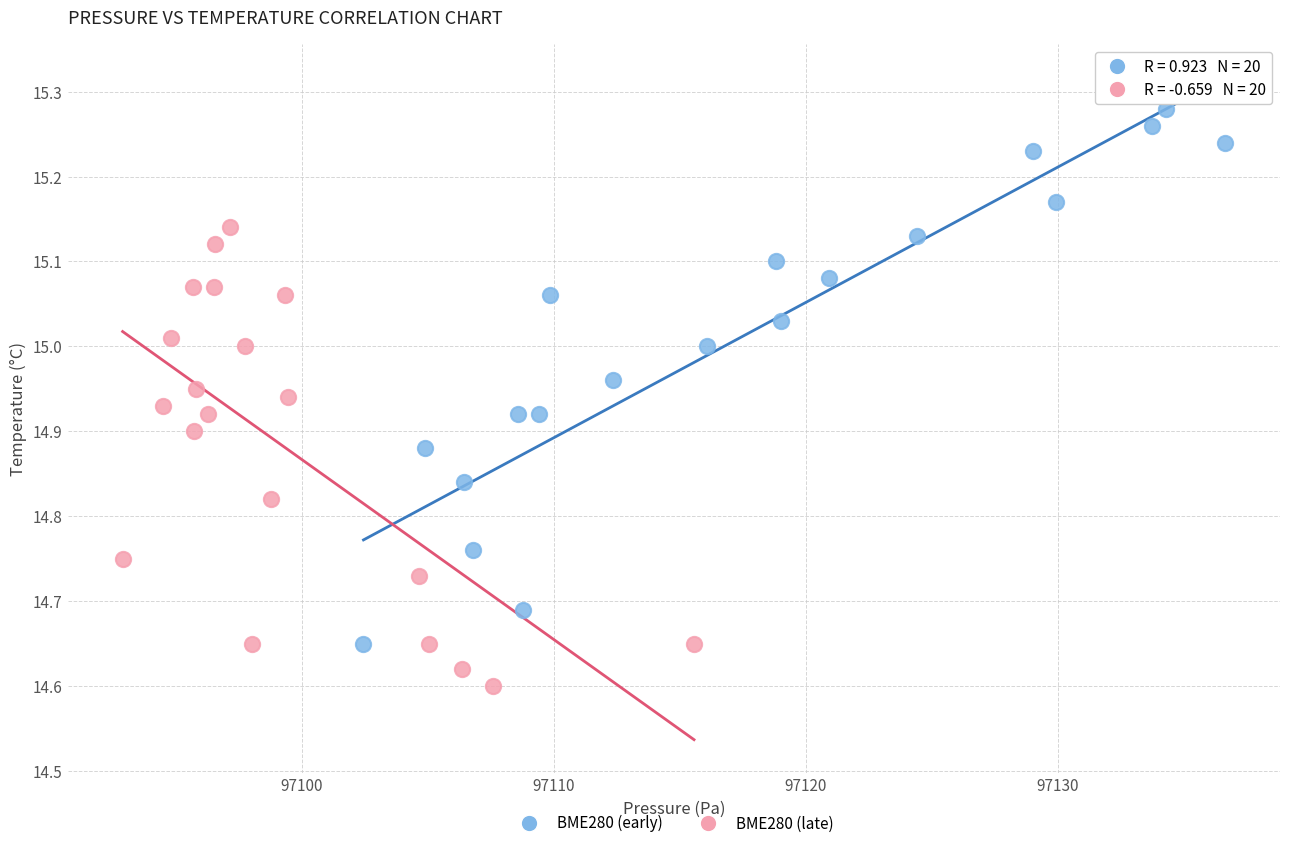

Which series reaches the maximum Y coordinate?

BME280 (early)